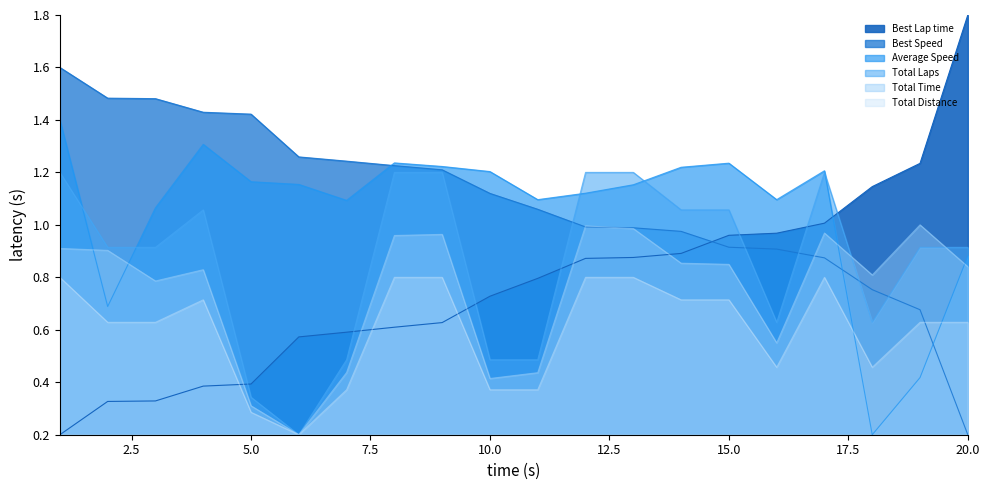

Reading right to left, what are all the values shown in this chart?

Total Laps: 20=0.9	19=0.9	18=0.6	17=1.2	16=0.6	15=1.1	14=1.1	13=1.2	12=1.2	11=0.5	10=0.5	9=1.2	8=1.2	7=0.5	6=0.2	5=0.3	4=1.1	3=0.9	2=0.9	1=1.2
Total Time: 20=0.8	19=1.0	18=0.8	17=1.0	16=0.6	15=0.8	14=0.9	13=1.0	12=1.0	11=0.4	10=0.4	9=1.0	8=1.0	7=0.4	6=0.2	5=0.3	4=0.8	3=0.8	2=0.9	1=0.9
Best Lap time: 20=1.8	19=1.2	18=1.1	17=1.0	16=1.0	15=1.0	14=0.9	13=0.9	12=0.9	11=0.8	10=0.7	9=0.6	8=0.6	7=0.6	6=0.6	5=0.4	4=0.4	3=0.3	2=0.3	1=0.2
Best Speed: 20=0.2	19=0.7	18=0.8	17=0.9	16=0.9	15=0.9	14=1.0	13=1.0	12=1.0	11=1.1	10=1.1	9=1.2	8=1.2	7=1.2	6=1.3	5=1.4	4=1.4	3=1.5	2=1.5	1=1.6
Average Speed: 20=0.9	19=0.4	18=0.2	17=1.2	16=1.1	15=1.2	14=1.2	13=1.2	12=1.1	11=1.1	10=1.2	9=1.2	8=1.2	7=1.1	6=1.2	5=1.2	4=1.3	3=1.1	2=0.7	1=1.4
Total Distance: 20=0.6	19=0.6	18=0.5	17=0.8	16=0.5	15=0.7	14=0.7	13=0.8	12=0.8	11=0.4	10=0.4	9=0.8	8=0.8	7=0.4	6=0.2	5=0.3	4=0.7	3=0.6	2=0.6	1=0.8